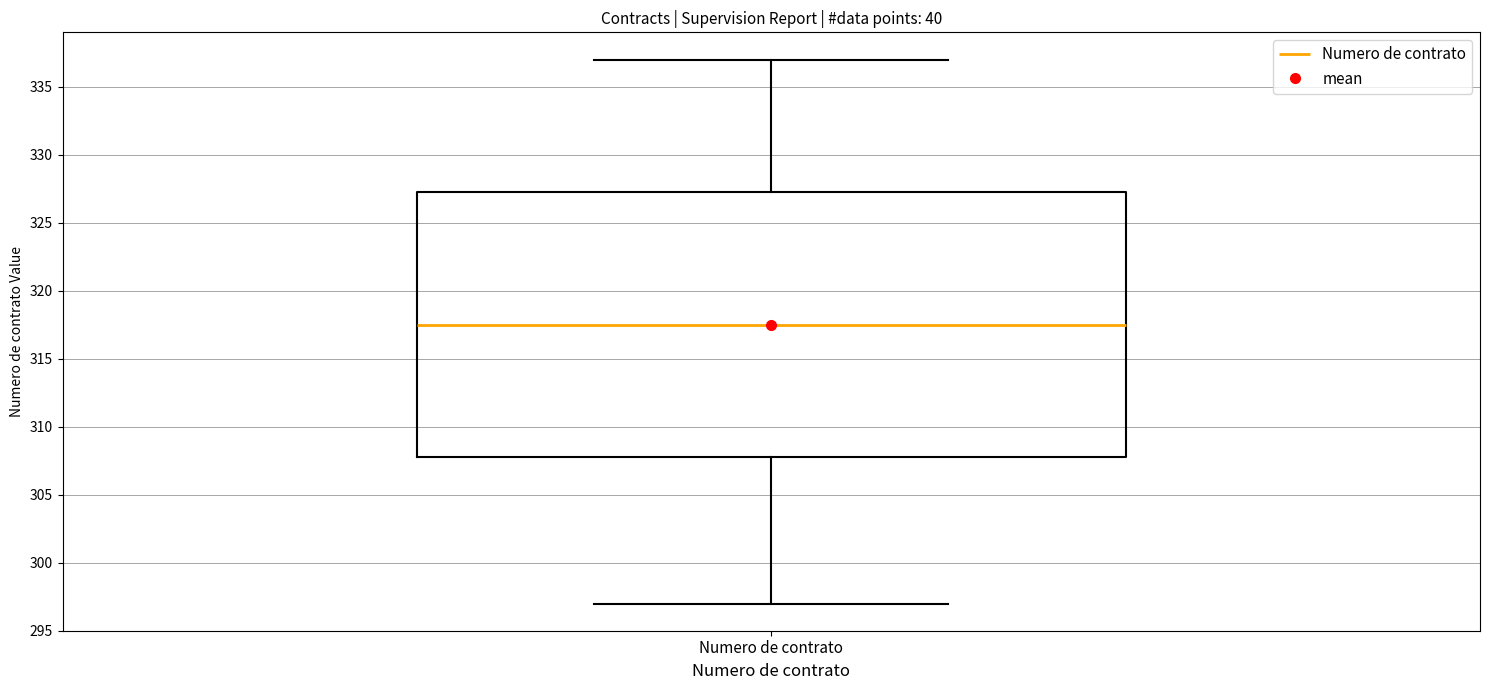

Read this box plot against the y-axis: the position of the median line, the range covered by the box, and the ends of both whiskers. The values are not printed on the chart, so give them approximately, as read against the axis.

median 317.5, box 308.0 to 327.5, whiskers 297.0 to 337.0